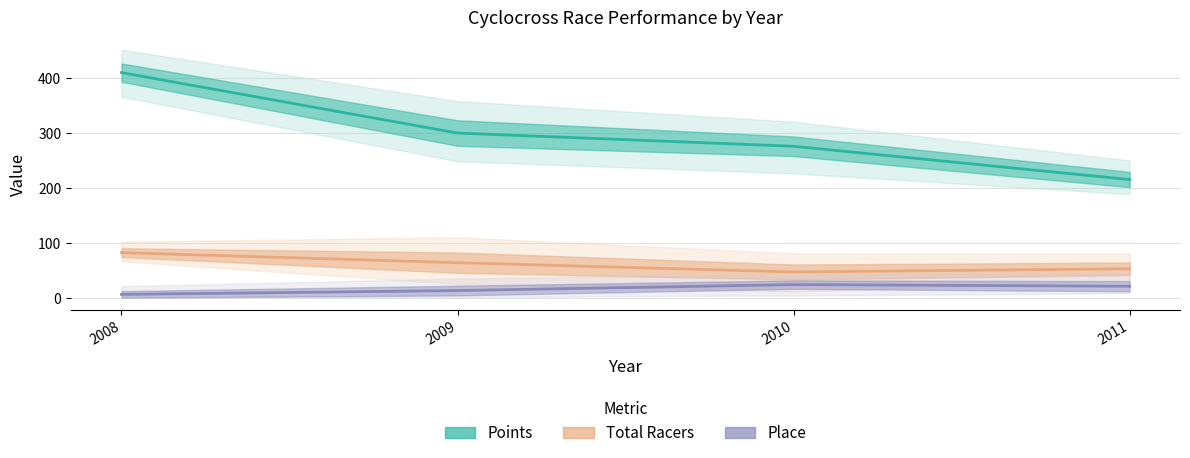

Which series has the widest spread of values?

Points (mean)